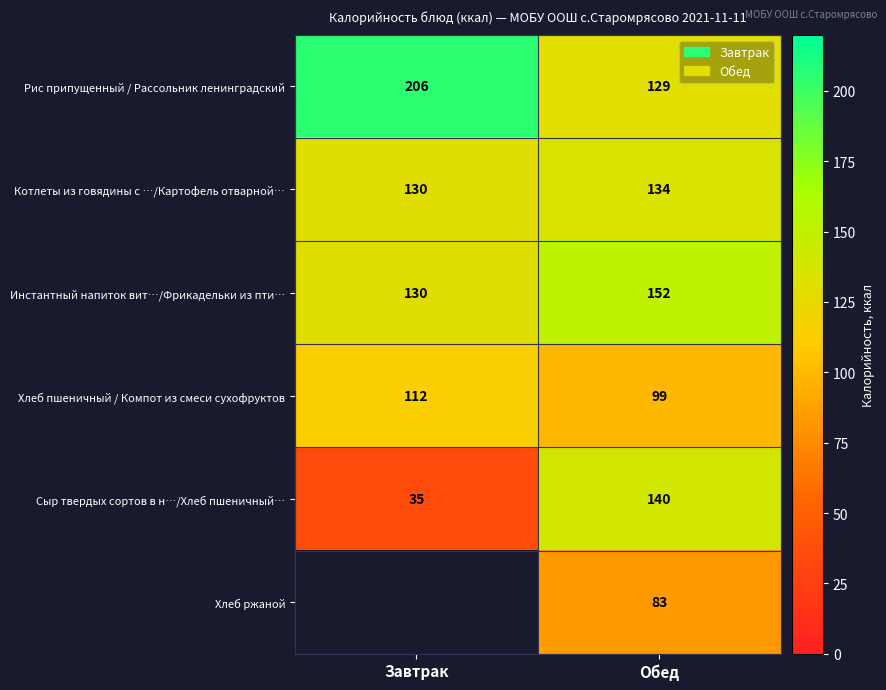

What is the difference between the maximum and minimum values in the Сыр твердых сортов в н…/Хлеб пшеничный… series?

105